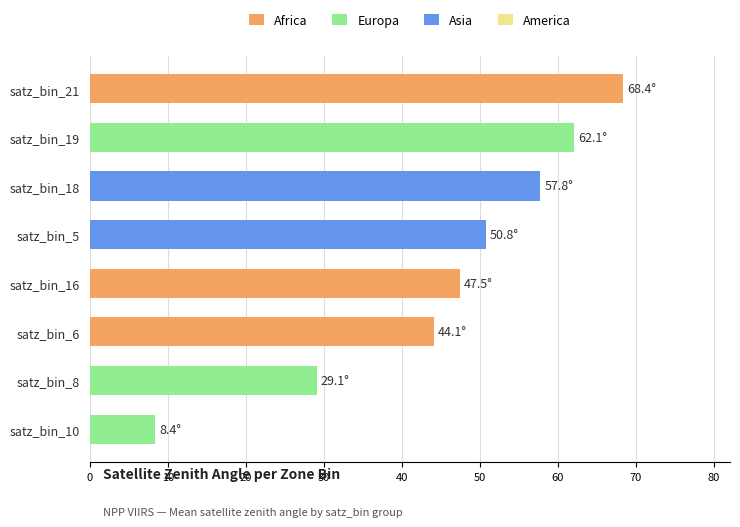

What is the sum of the values at satz_bin_18 and satz_bin_10?

66.2